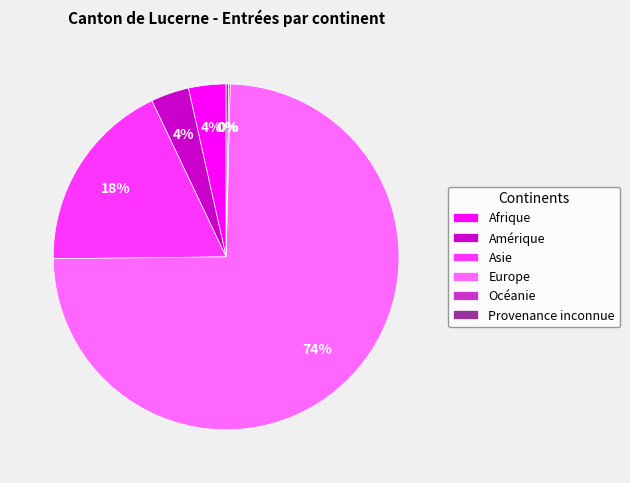

Which has a higher value, Europe or Afrique?

Europe